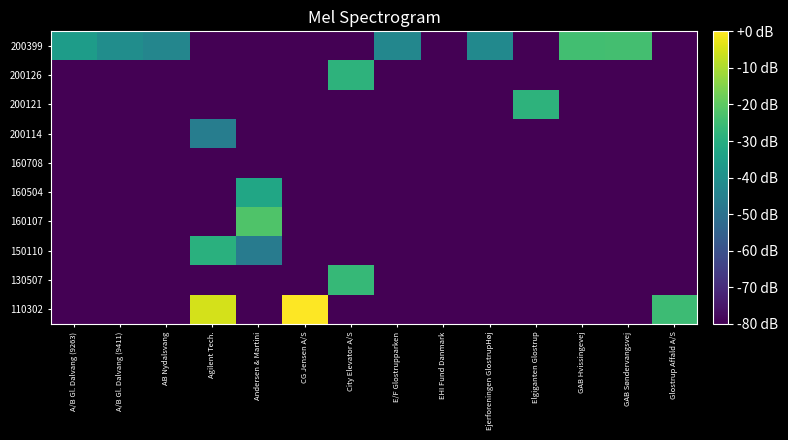

Rank the series at City Elevator A/S from lowest to highest value.

110302, 150110, 160107, 160504, 160708, 200114, 200121, 200399, 200126, 130507